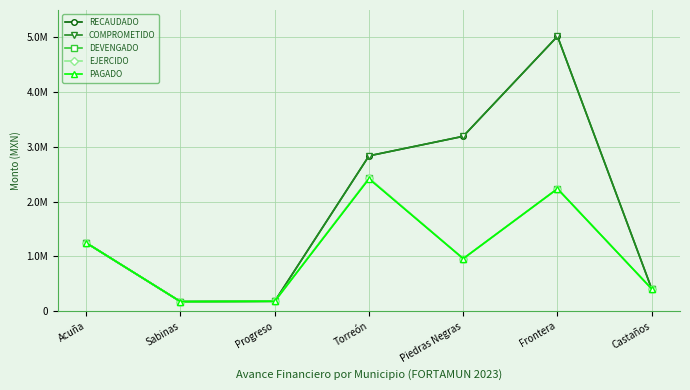

What are all the series names shown in the legend?

RECAUDADO, COMPROMETIDO, DEVENGADO, EJERCIDO, PAGADO